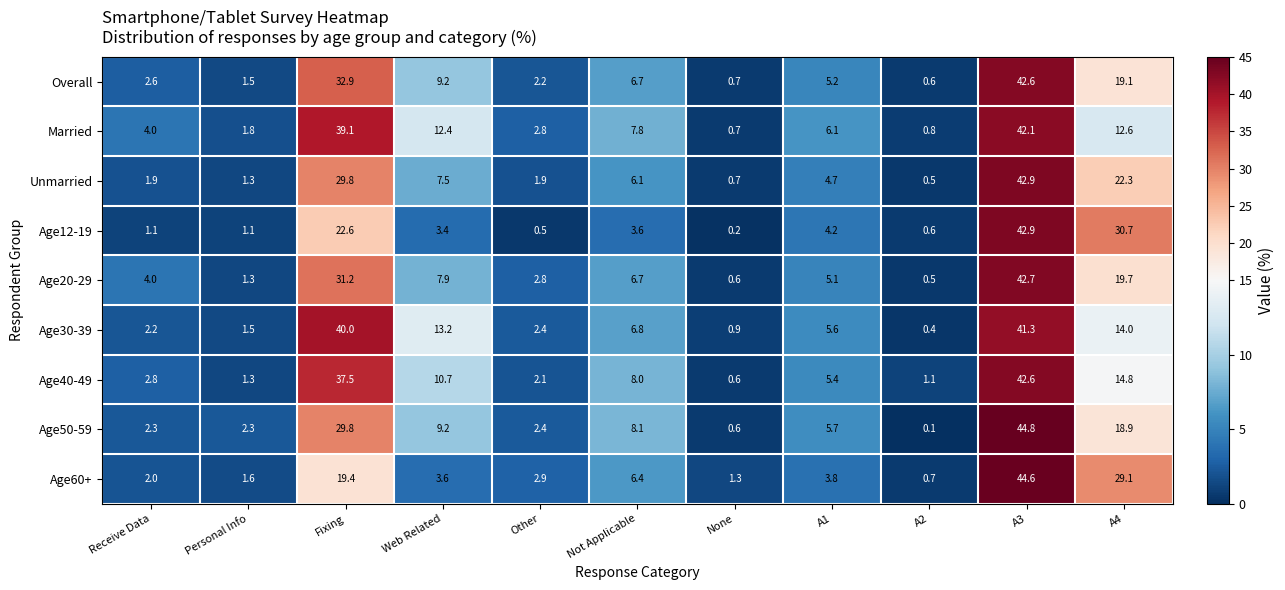

The value of Age30-39 at Not Applicable is 4.2. True or false?

False